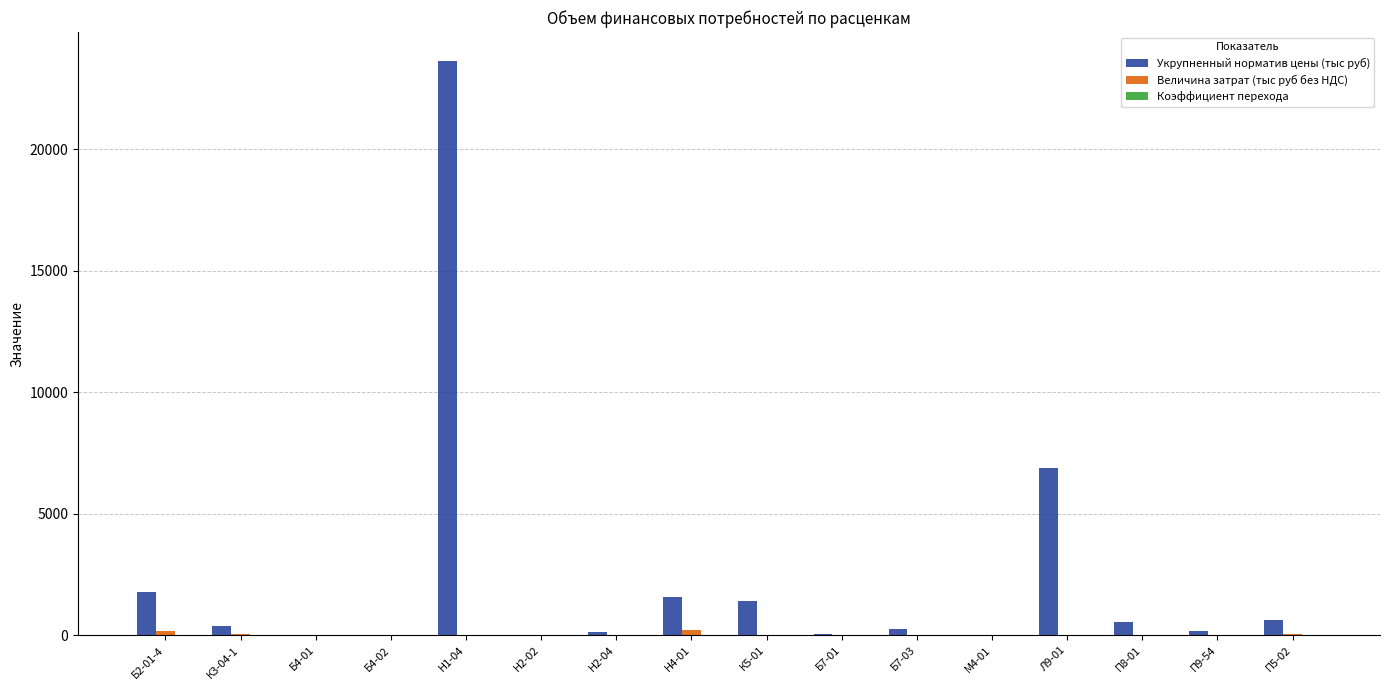

What is the total value across all series at П9-54?

184.5